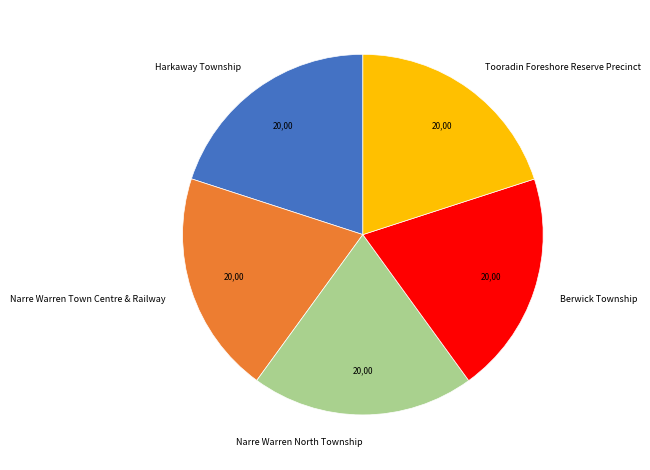

What is the ratio of the value at Narre Warren Town Centre & Railway to the value at Berwick Township?

1.0